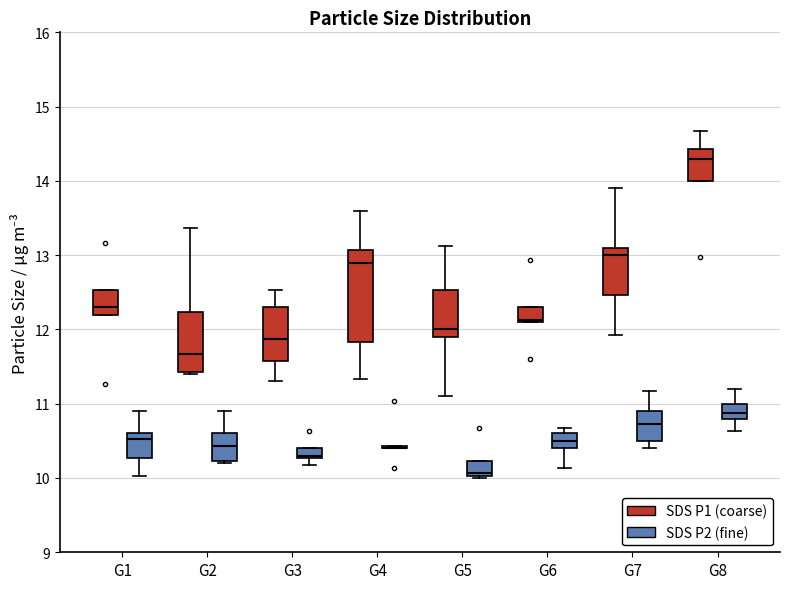

Which box is the tallest, from its lower edge to its upper edge?

G4 (SDS P1 (coarse))